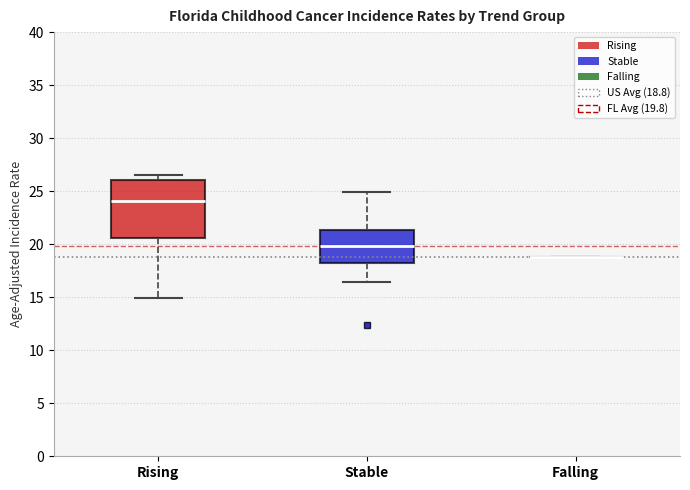

Where is the lower edge of the box for Rising on the y-axis? The values are not printed on the chart, so give them approximately, as read against the axis.

20.5